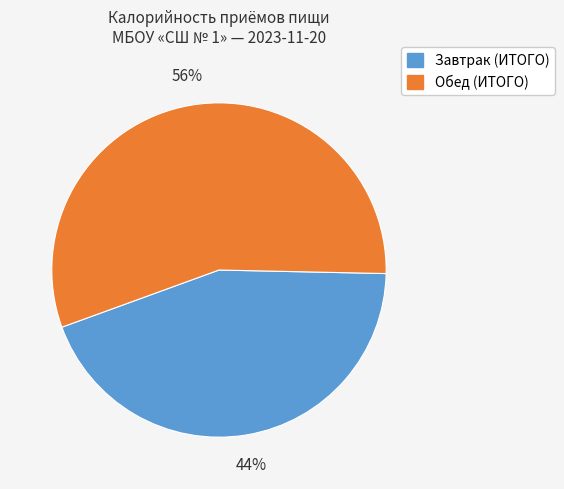

Which category accounts for the majority?

Обед (ИТОГО)